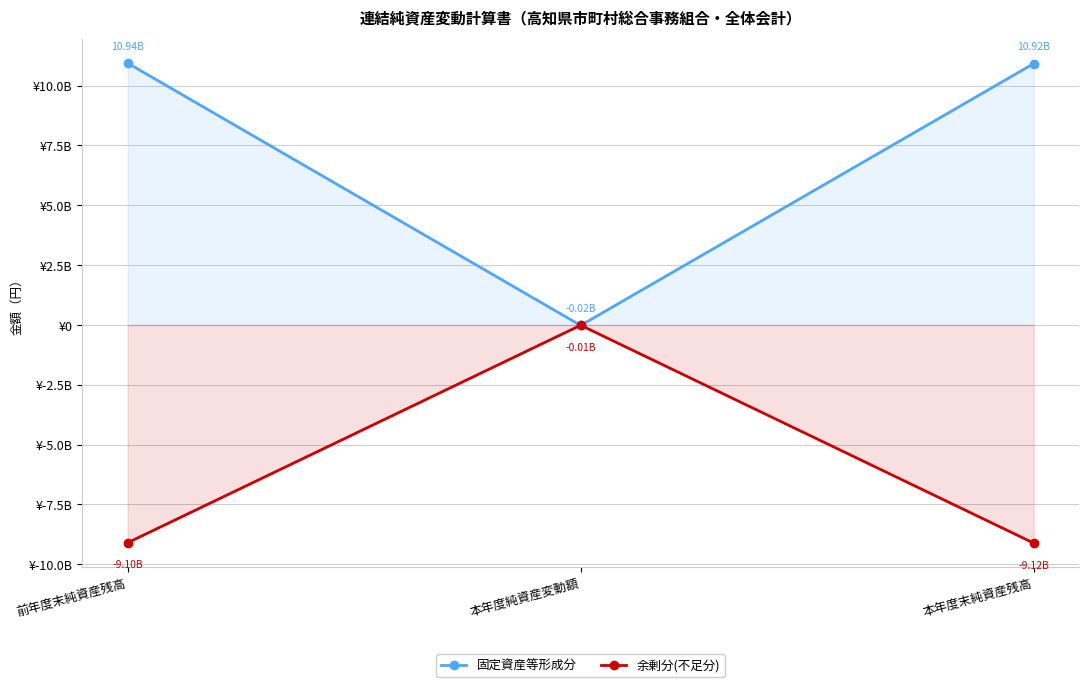

Rank the series by their average value, from highest to lowest.

固定資産等形成分, 余剰分(不足分)